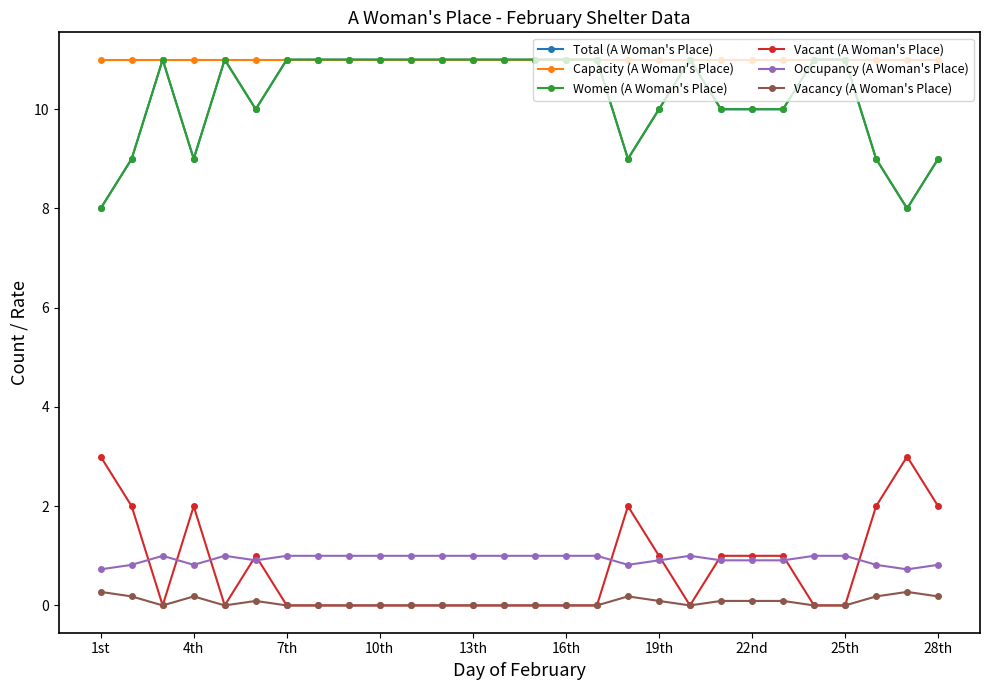

Does the chart have visible grid lines?

No